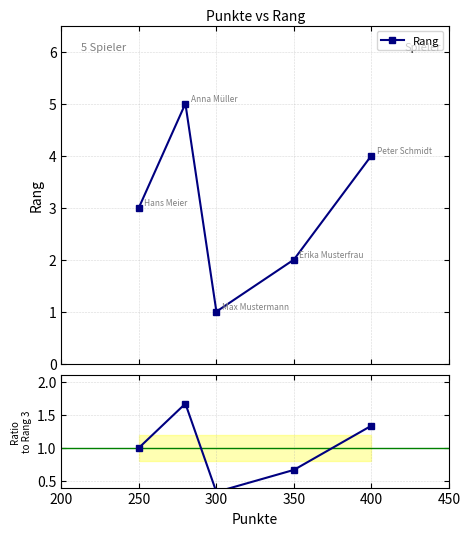

True or false: Rang has a value of 0.5 at 300.

False